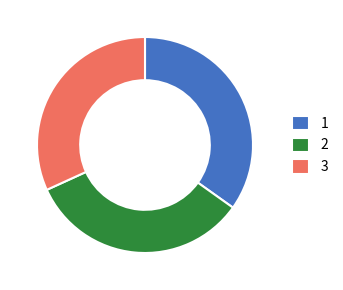

Approximately how many times larger is the value at 1 compared to 2?

1.0